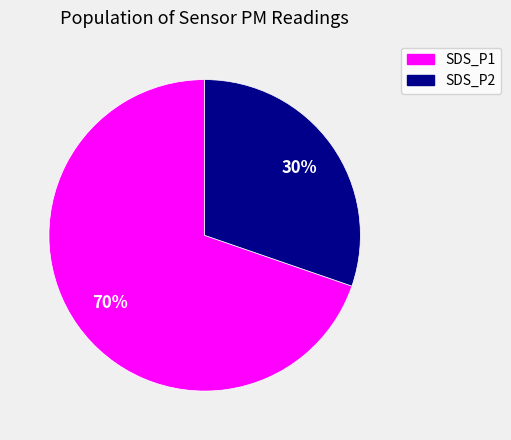

Is the sum of SDS_P2 and SDS_P1 greater than half?

Yes